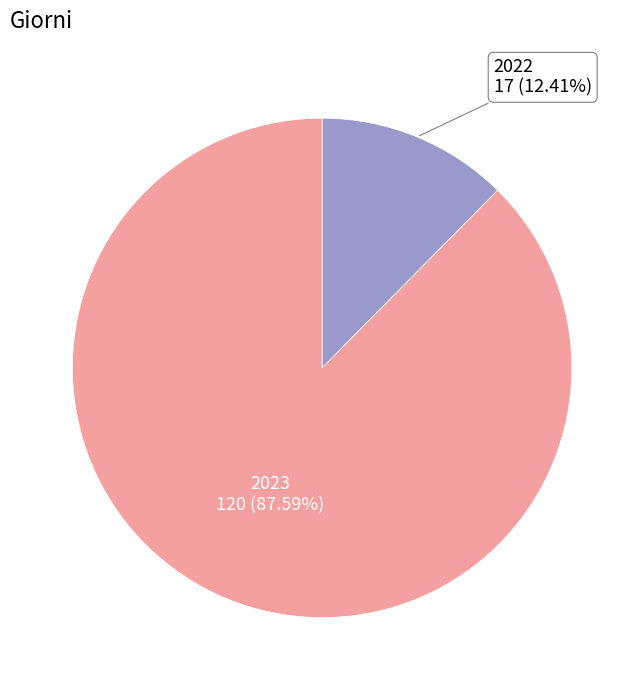

What is the smallest slice in the pie chart?

2022